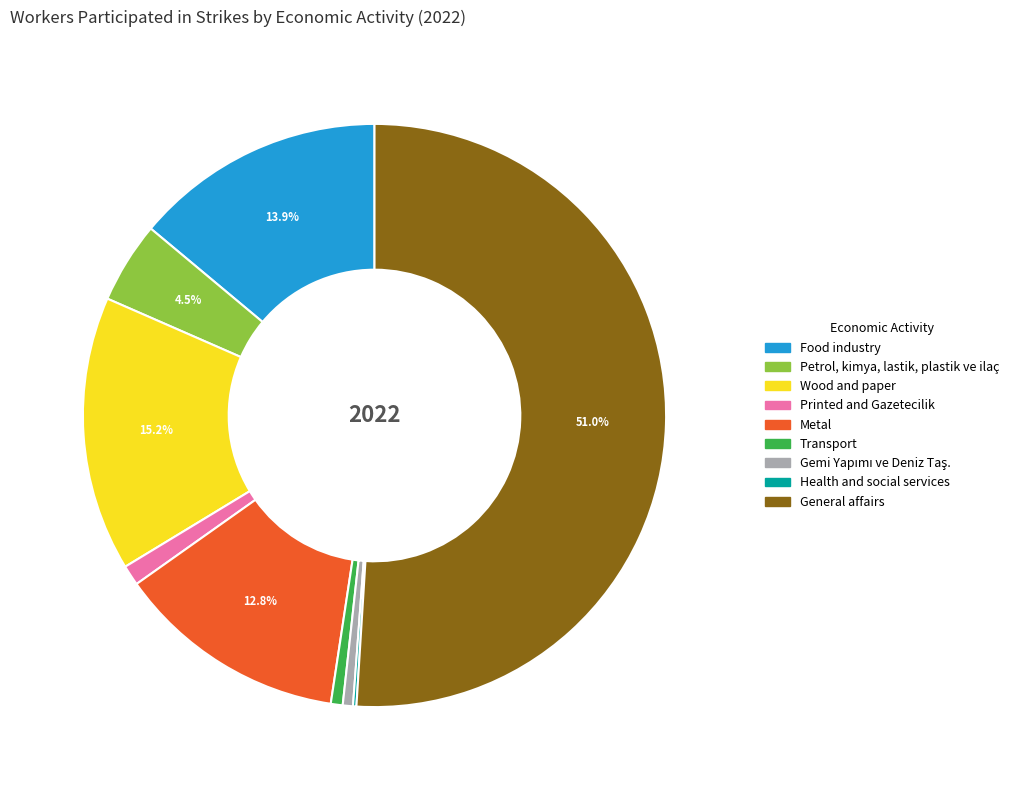

Which slice represents more than half of the pie?

General affairs